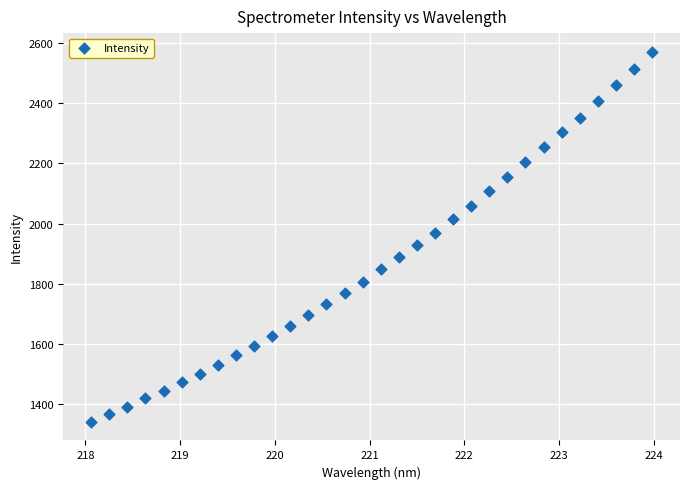

What is the range of Y values (max minus min)?

1229.1